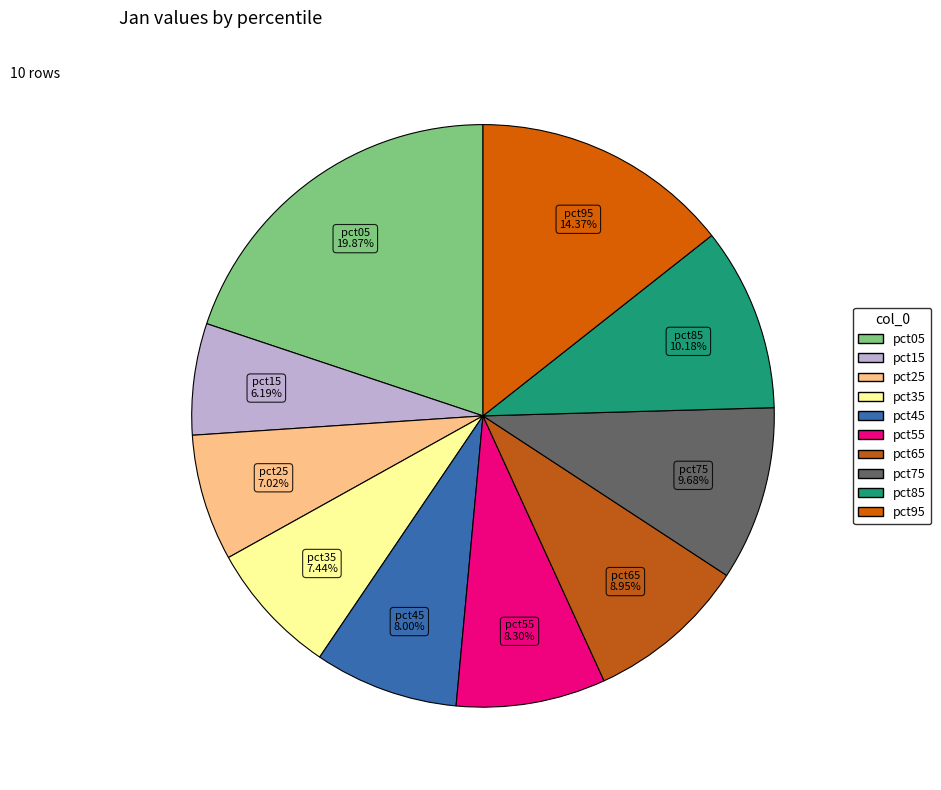

Is there any slice that represents more than half of the pie?

No